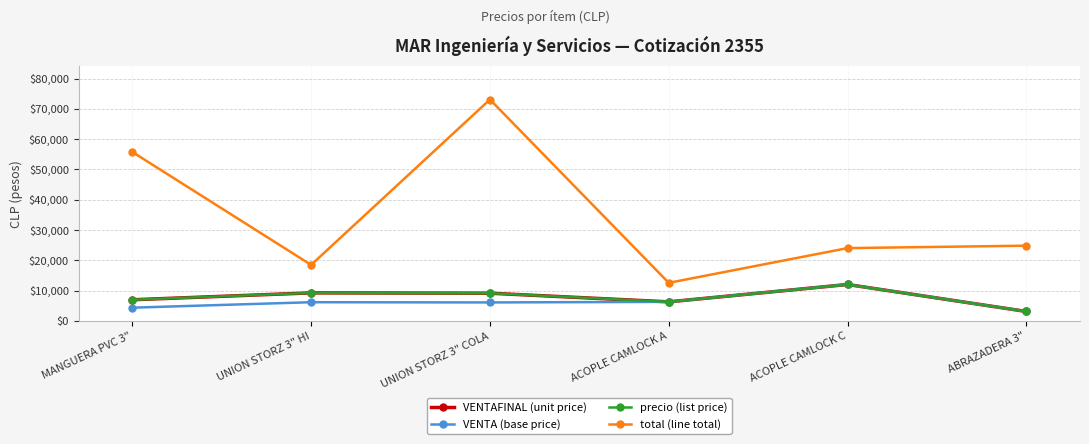

True or false: VENTA (base price) has a value of 6973.6 at MANGUERA PVC 3".

False